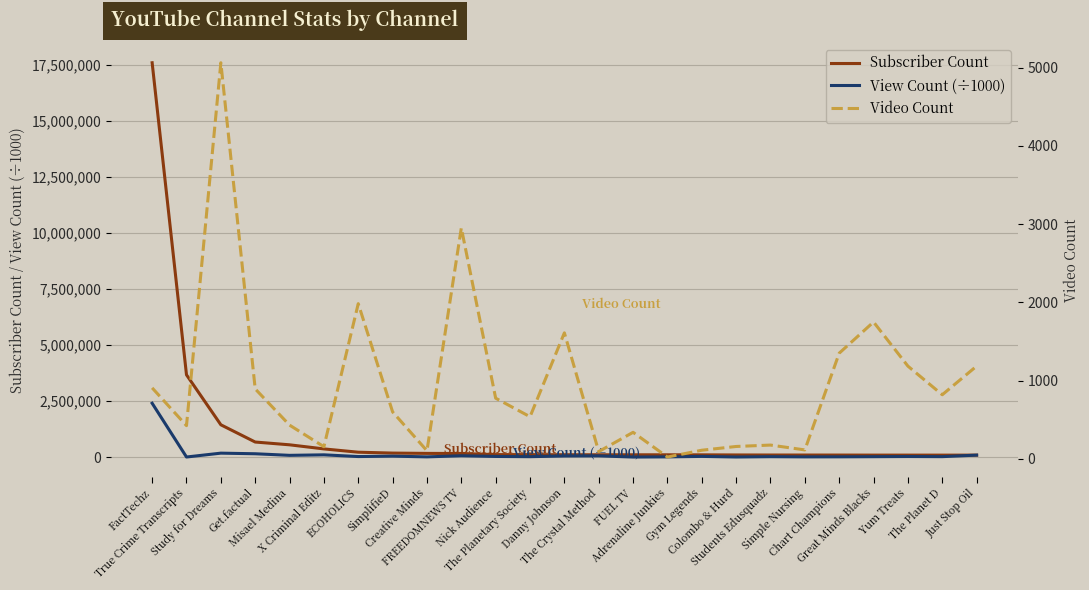

How many intersections are there between Subscriber Count and View Count (÷1000)?

1